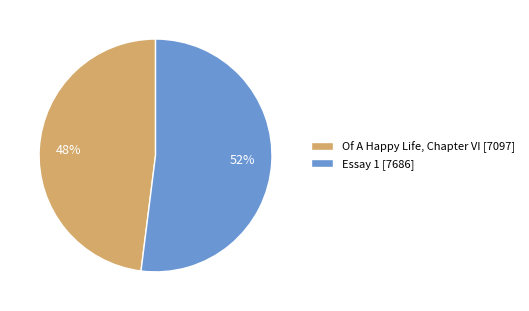

Is the sum of Of A Happy Life, Chapter VI [7097] and Essay 1 [7686] greater than half?

Yes